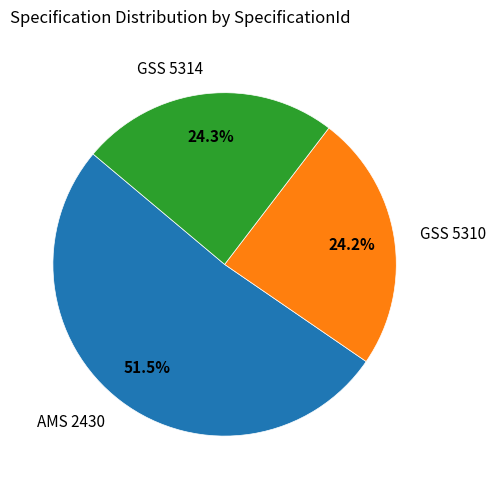

Which slice is the largest?

AMS 2430